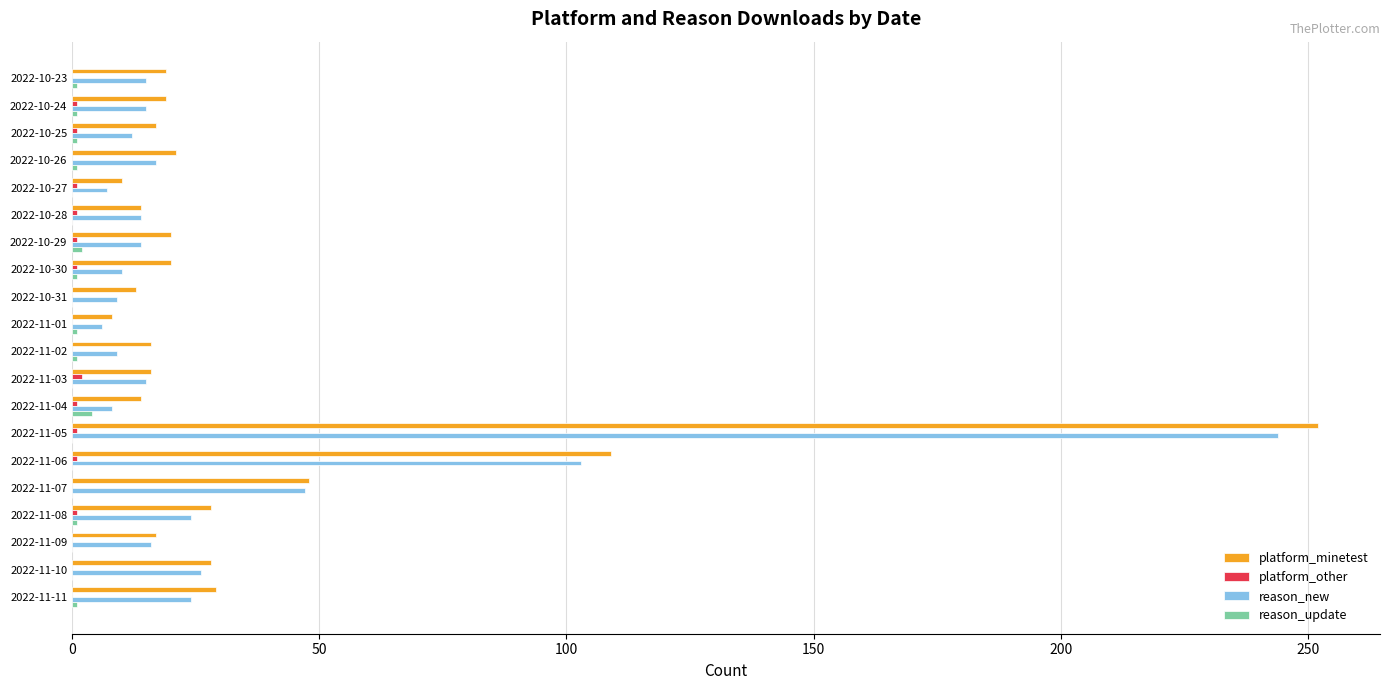

What is the sum of all reason_update values?

15